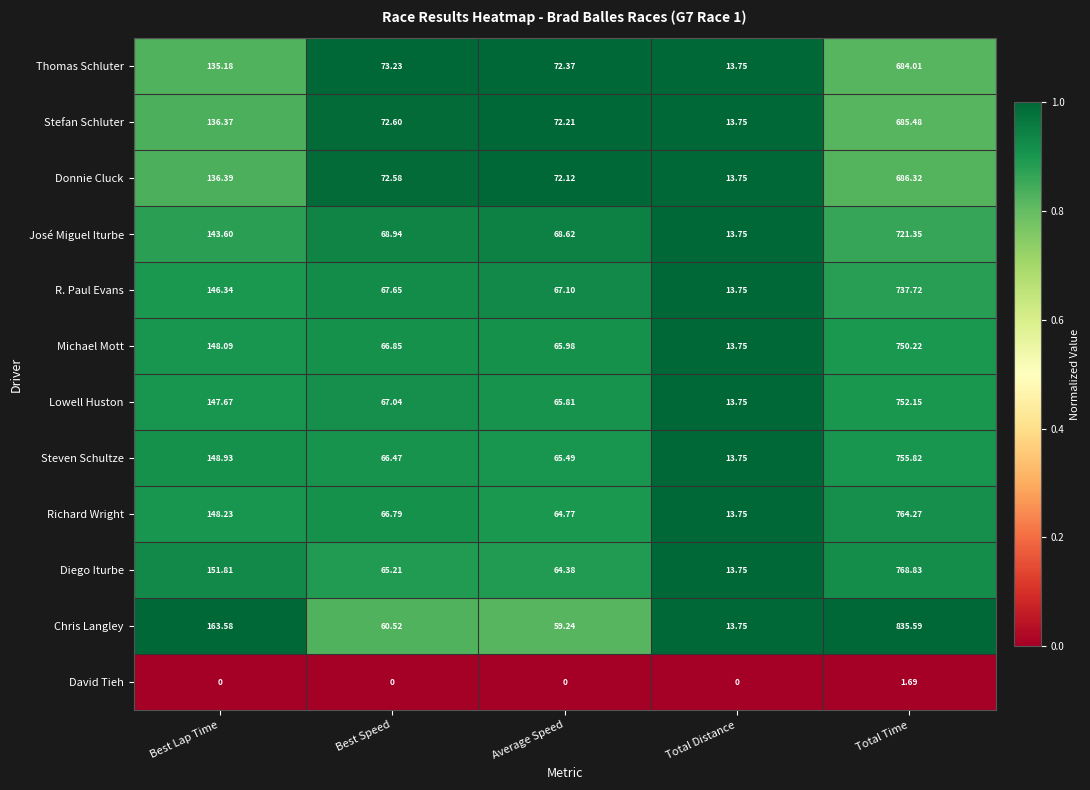

At which category is the sum across all series the highest?

Total Time